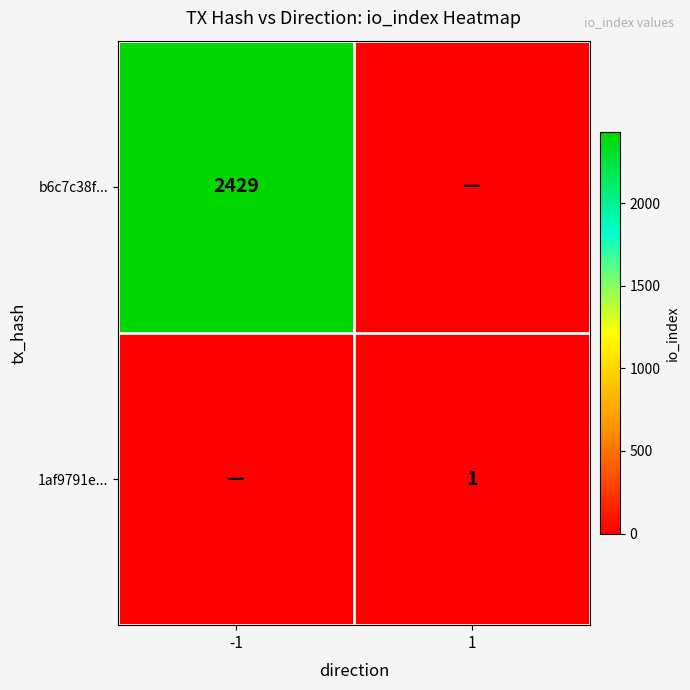

Is it true that b6c7c38f... equals 1195 at -1?

False